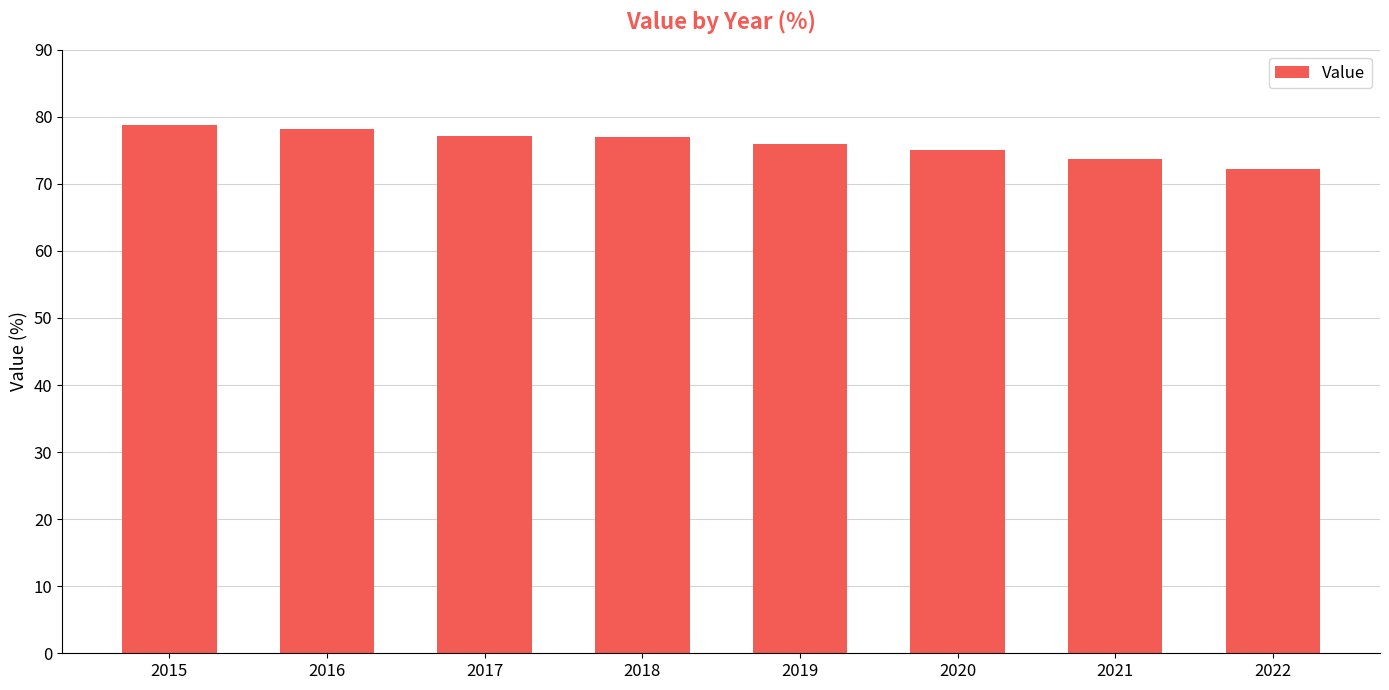

What is the ratio of the value at 2021 to the value at 2020?

1.0